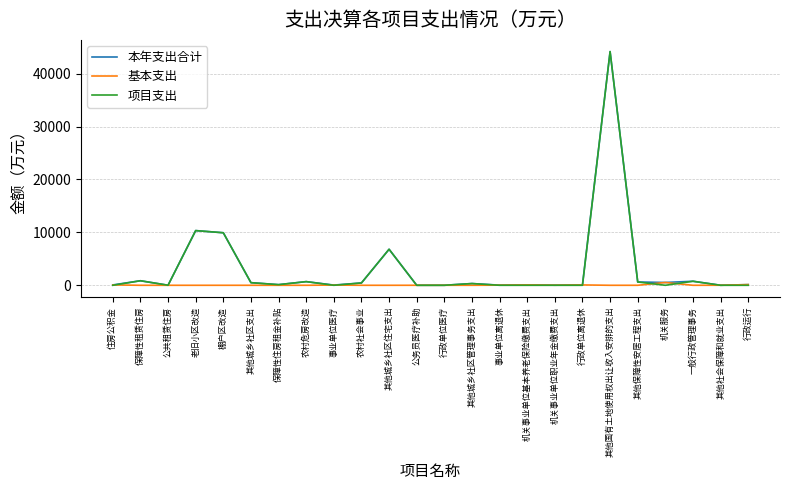

What is the spread (max minus min) of values at 其他国有土地使用权出让收入安排的支出?

44177.8